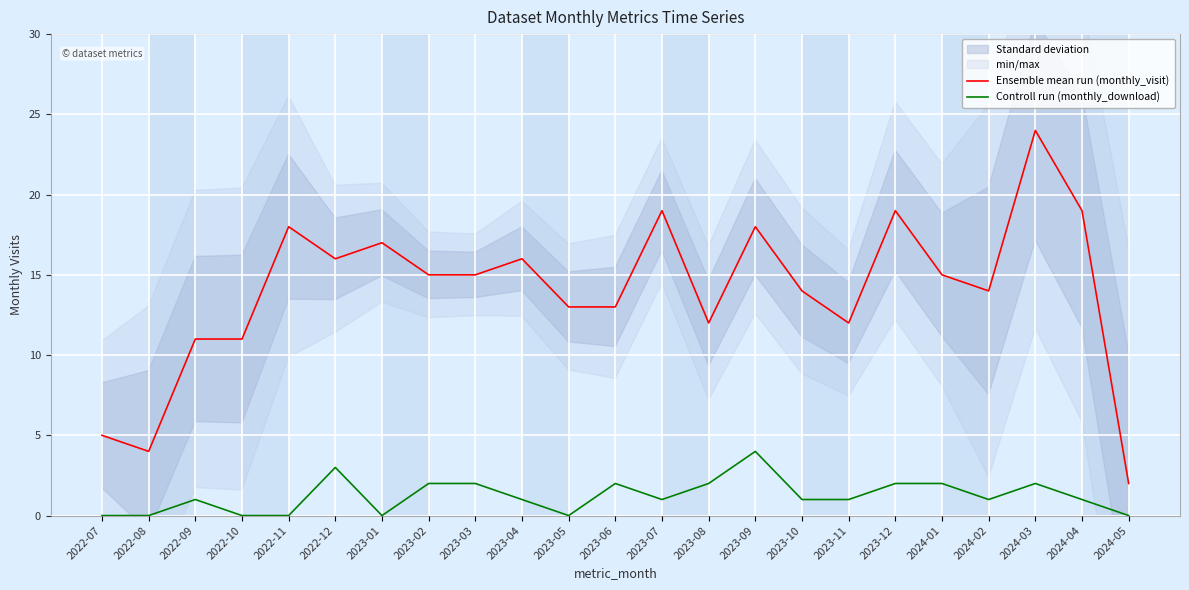

Is the value of Ensemble mean run (monthly_visit) at 2022-12 greater than the value of Controll run (monthly_download) at 2022-07?

Yes